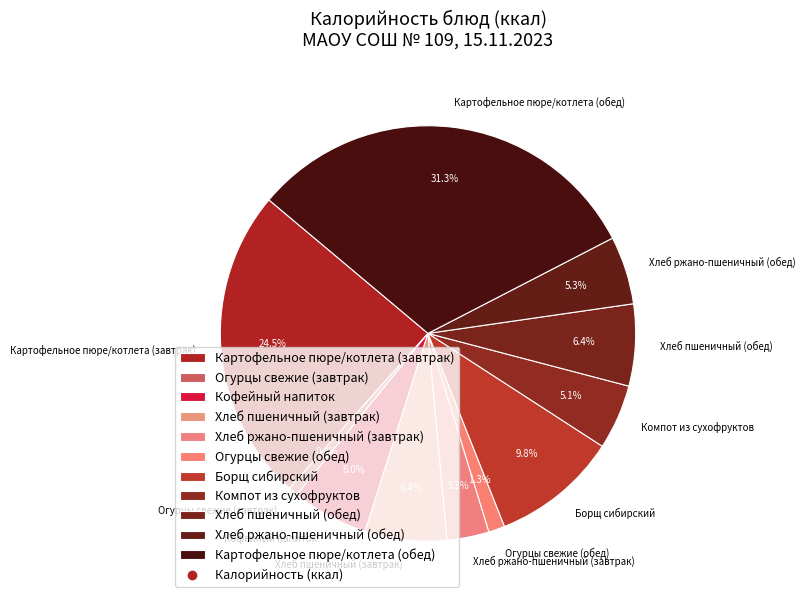

Which category has the smallest portion of the pie?

Огурцы свежие (завтрак)